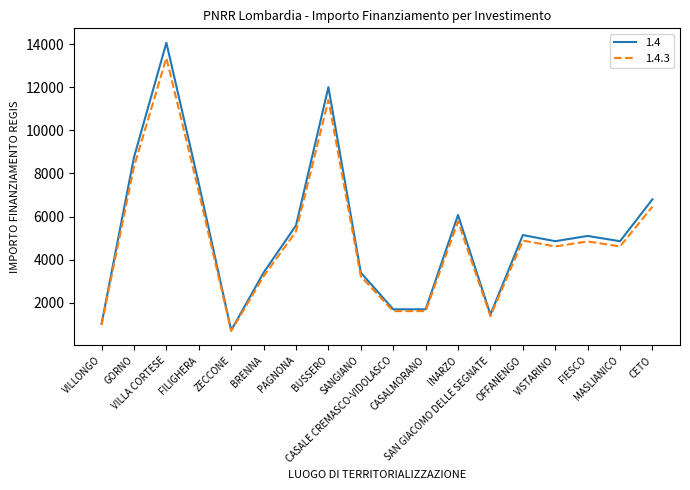

Which series has the widest spread of values?

1.4